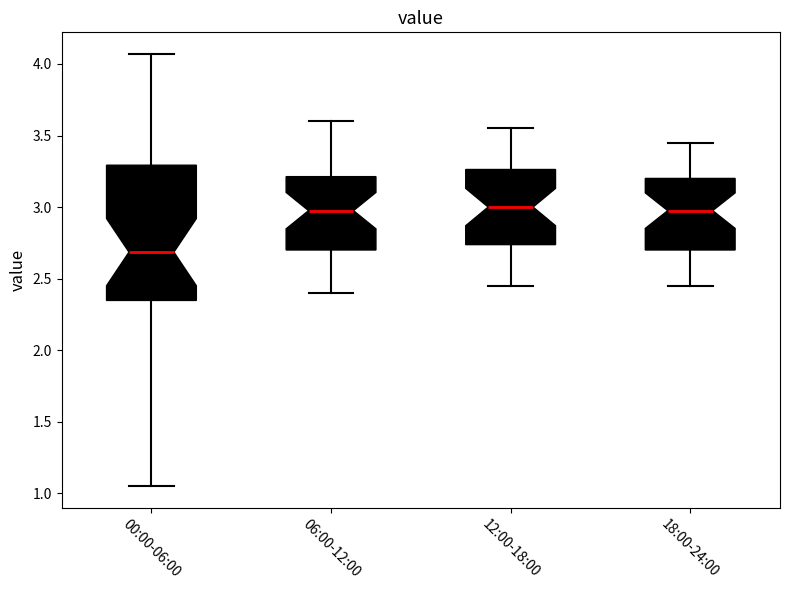

Which box's median line is the lowest?

00:00-06:00